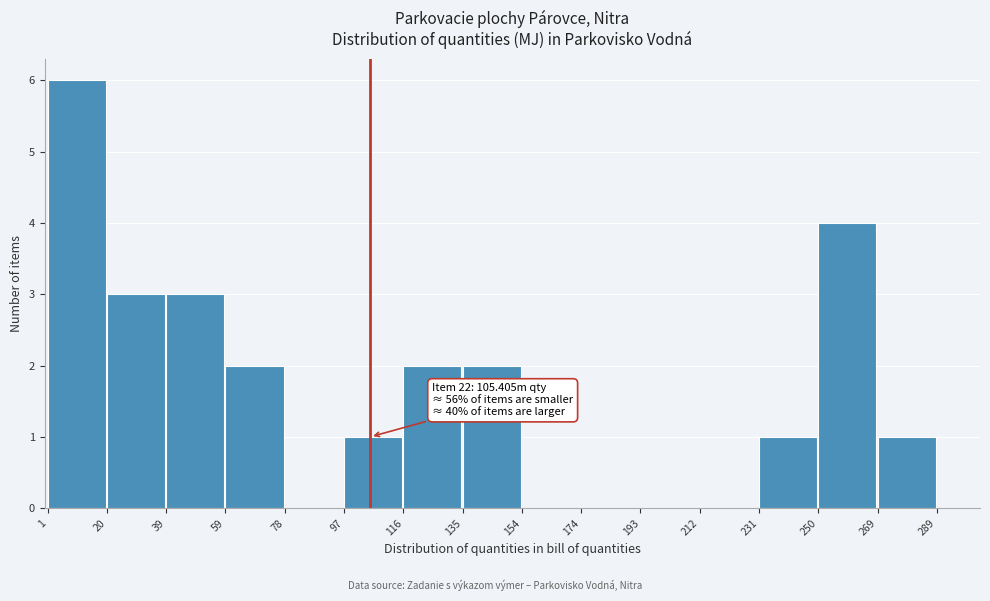

Which range on the x-axis has the tallest bar?

1 to 20